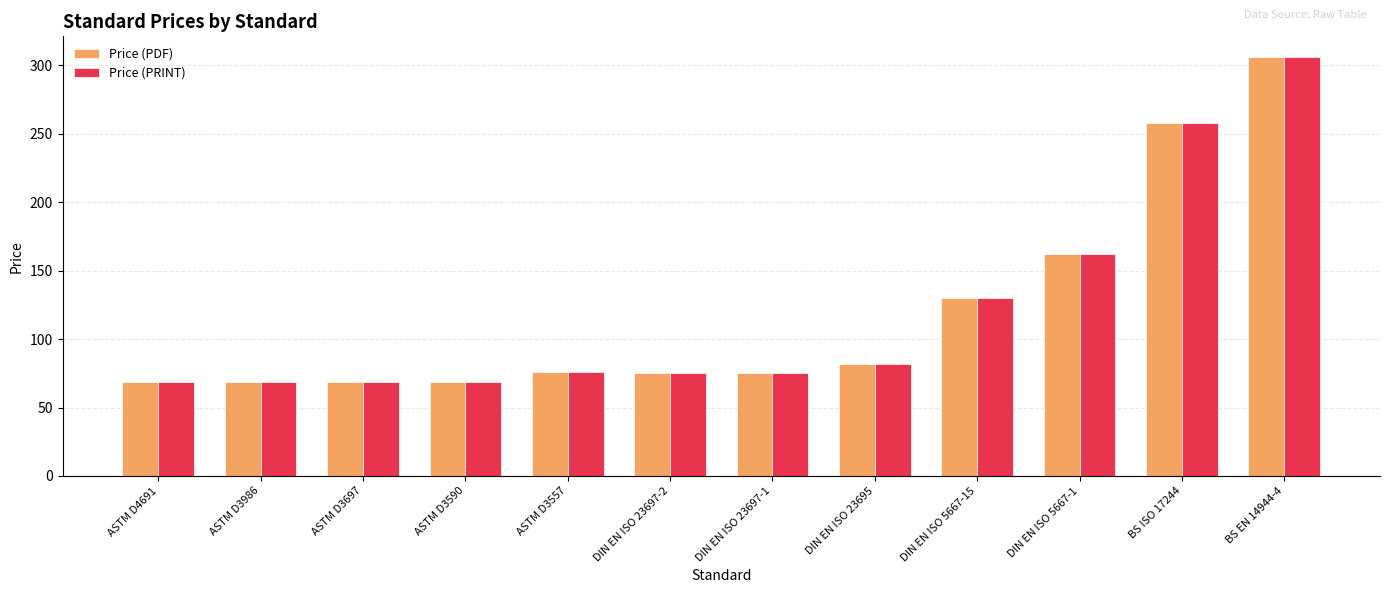

How many values in the Price (PRINT) series are below 76?

6